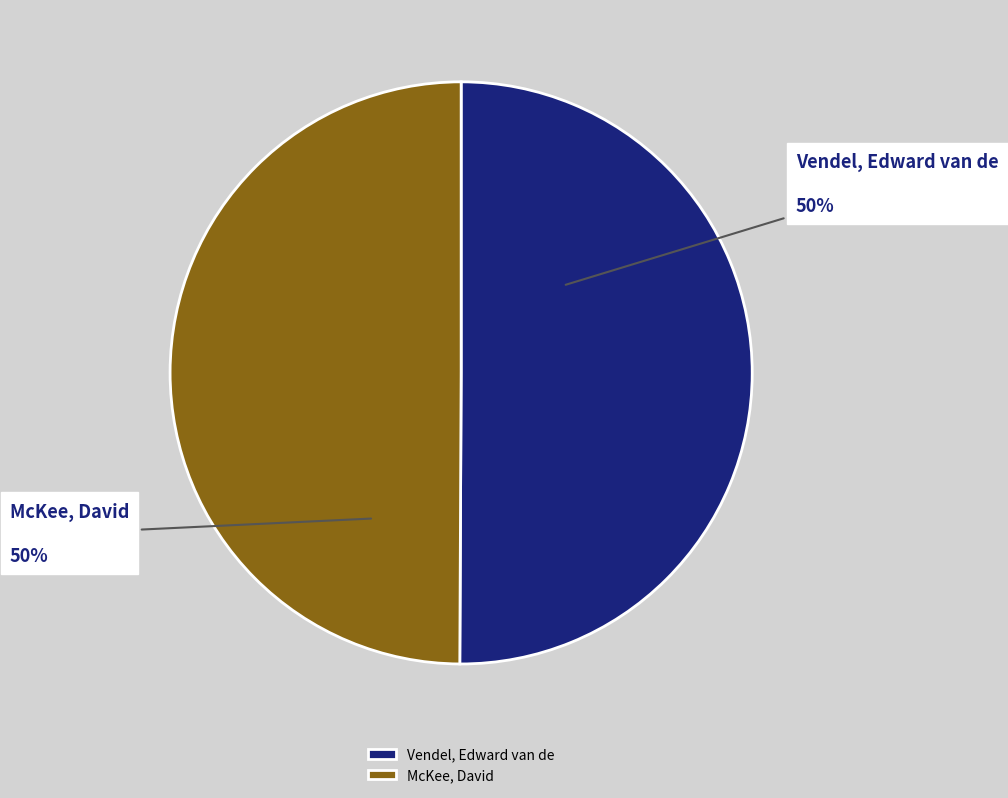

What is the ratio of the value at Vendel, Edward van de to the value at McKee, David?

1.0